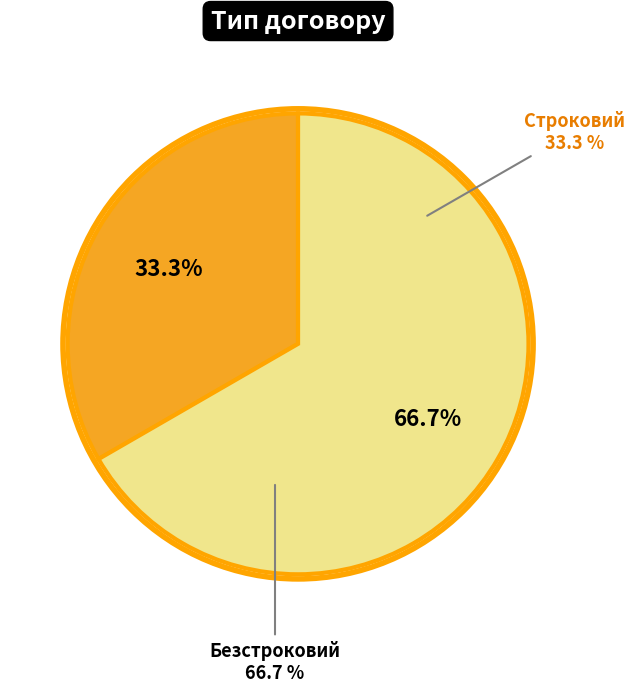

How much of the chart is everything except Строковий?

66.7%